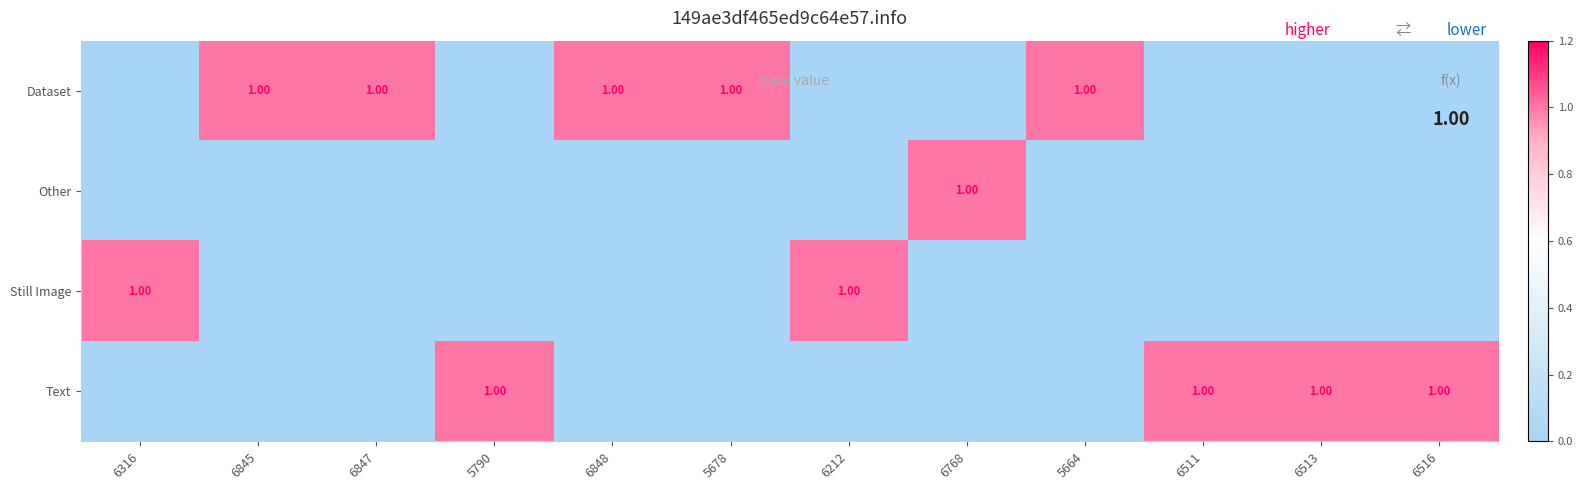

What is the difference between the Dataset values at 6516 and 5664?

1